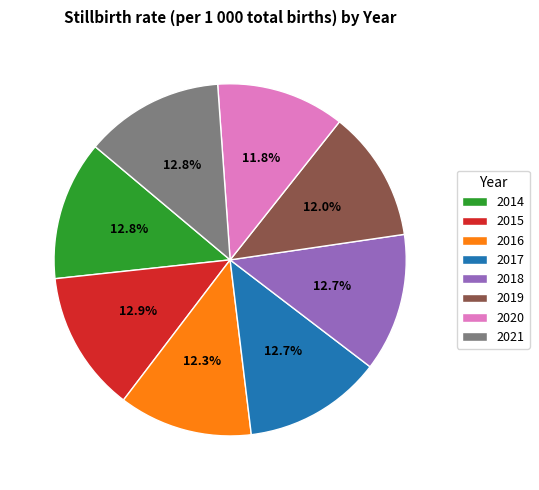

Combined, do 2014 and 2018 account for over 50%?

No